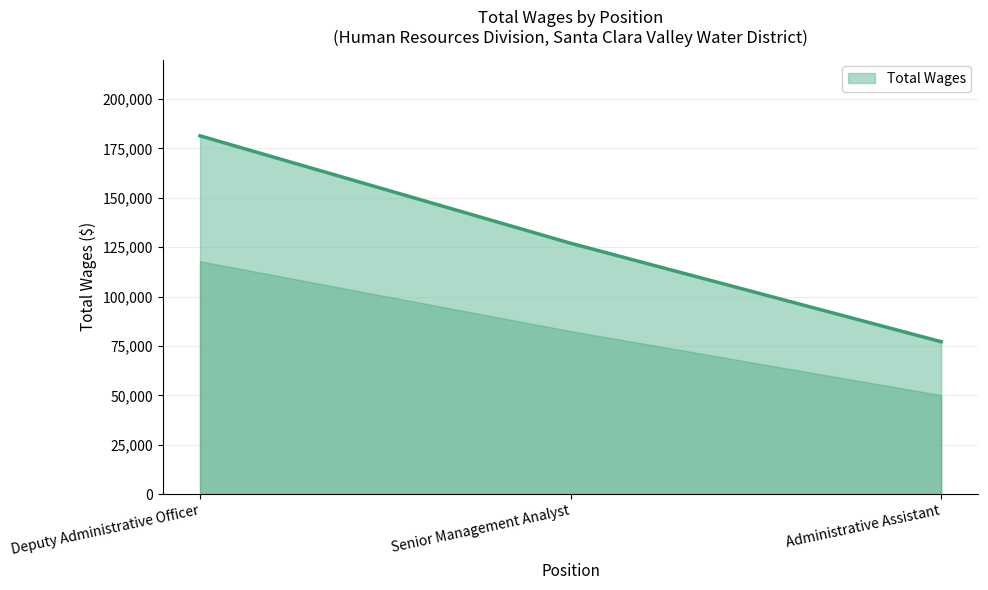

Is it true that the value at Administrative Assistant is 17933?

False